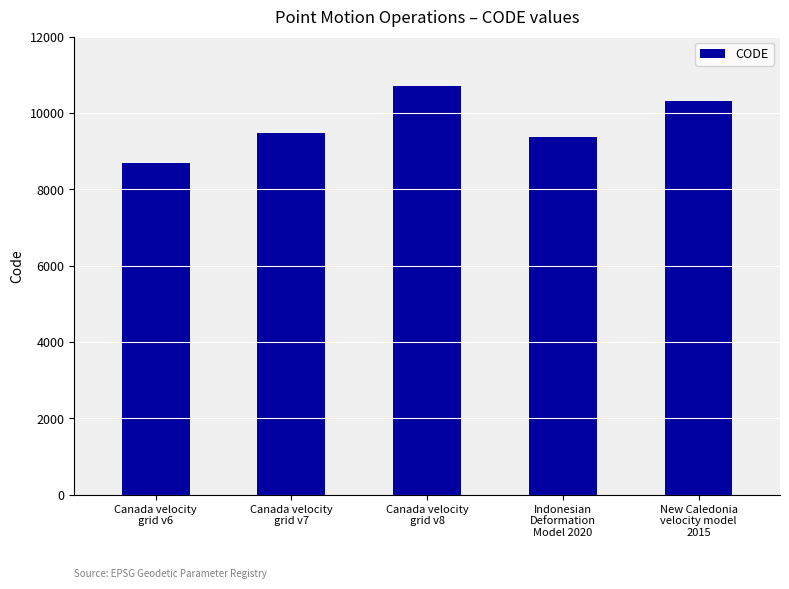

What is the sum of all values?

48564